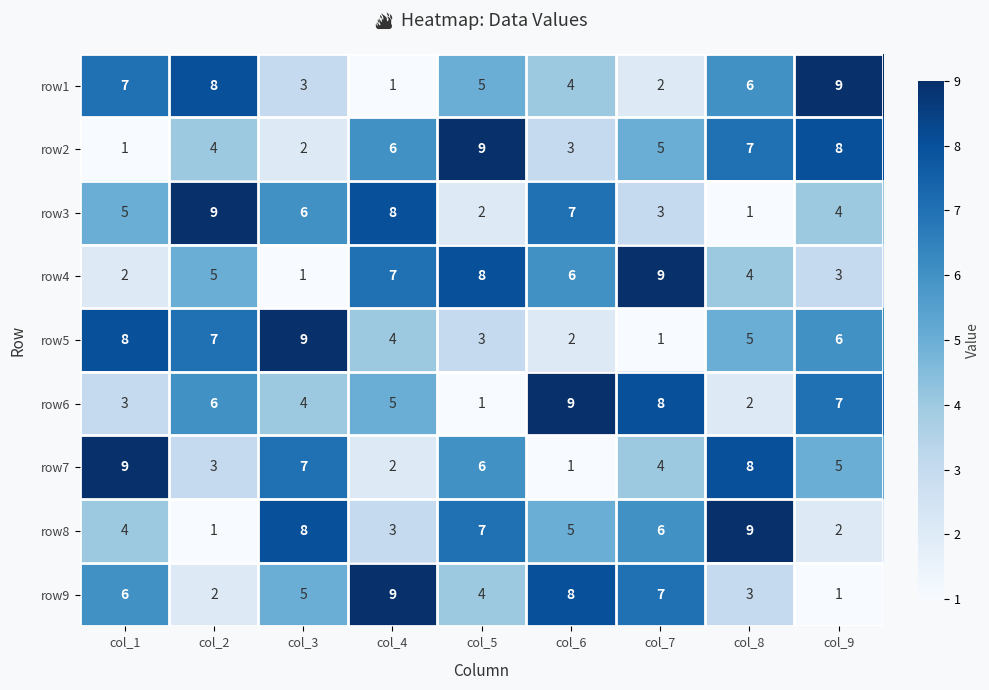

What is the difference between the highest and lowest values at col_8?

8